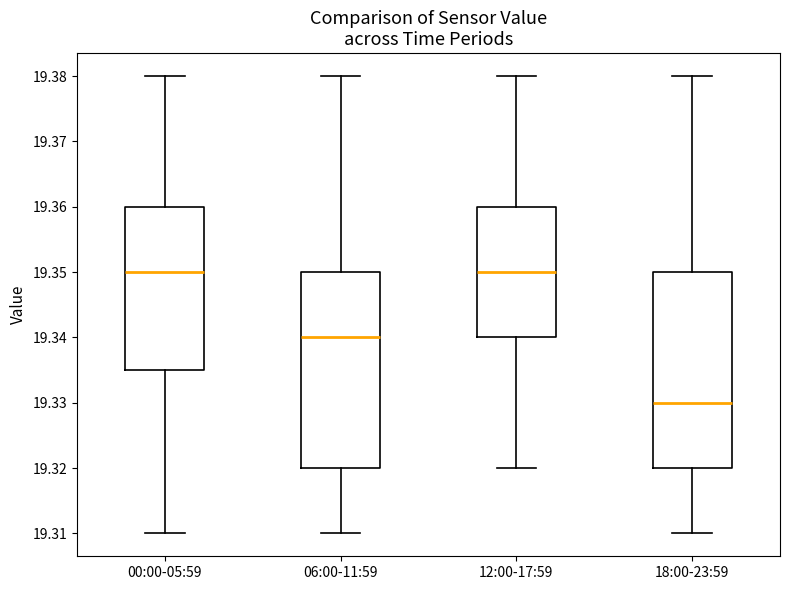

Reading left to right, transcribe this box plot: for each box, give where its median line is, the range the box spans, and where its two whiskers end, as read against the y-axis. The values are not printed on the chart, so give them approximately, as read against the axis.

00:00-05:59: median 19.350, box 19.335 to 19.360, whiskers 19.310 to 19.380
06:00-11:59: median 19.340, box 19.320 to 19.350, whiskers 19.310 to 19.380
12:00-17:59: median 19.350, box 19.340 to 19.360, whiskers 19.320 to 19.380
18:00-23:59: median 19.330, box 19.320 to 19.350, whiskers 19.310 to 19.380